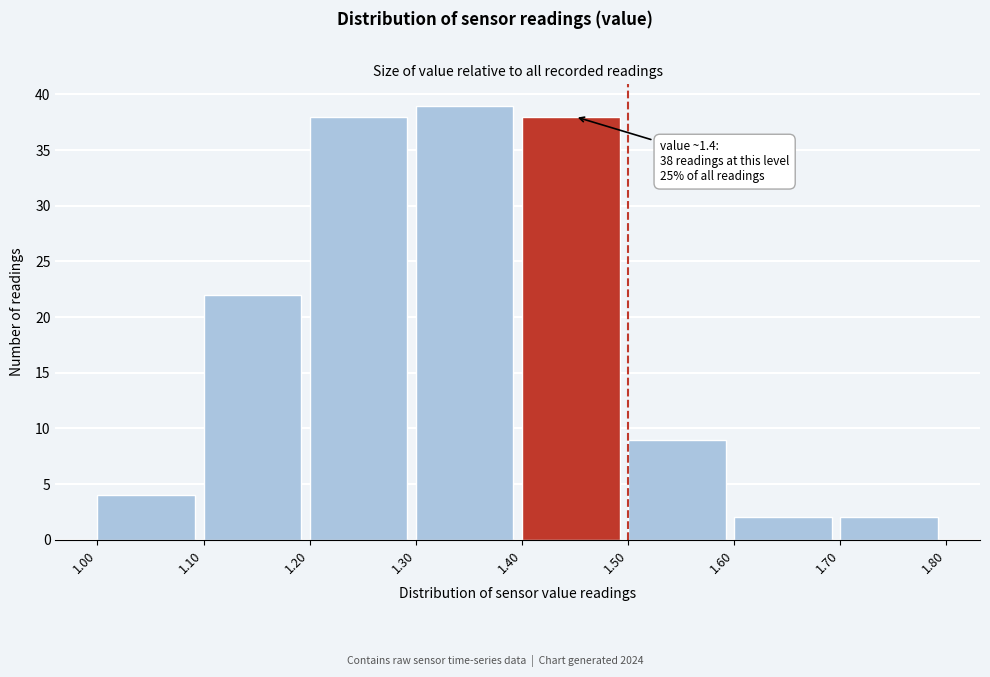

Which range on the x-axis has the tallest bar?

1.30 to 1.40